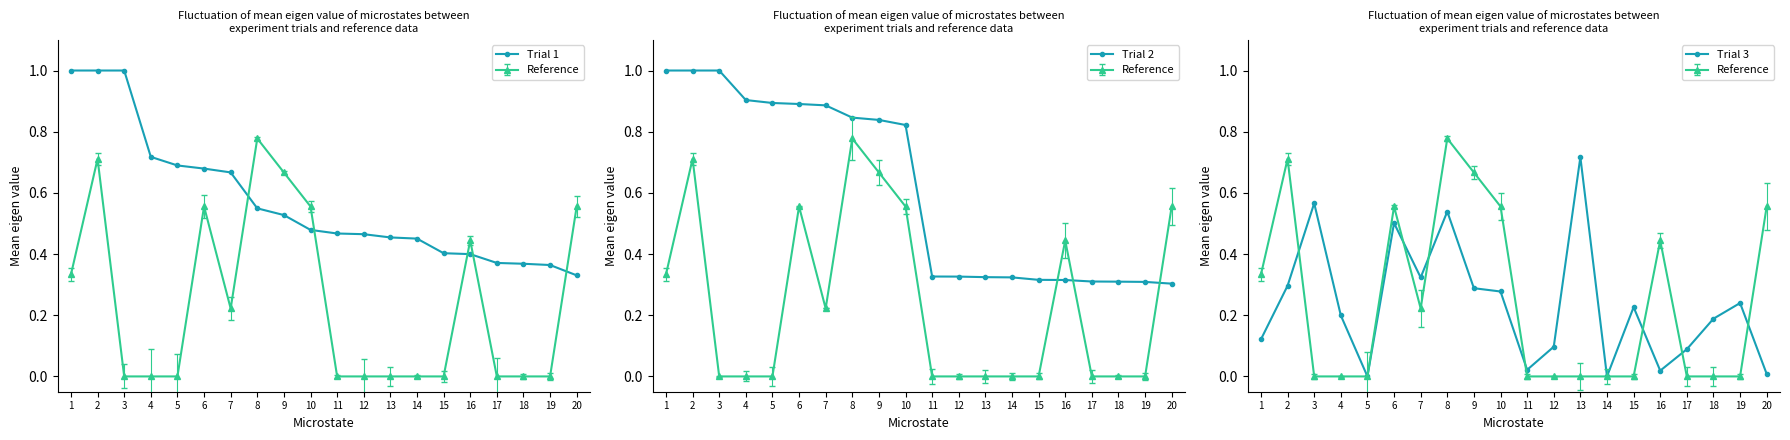

How many interior local valleys does the Trial 3 series have?

5